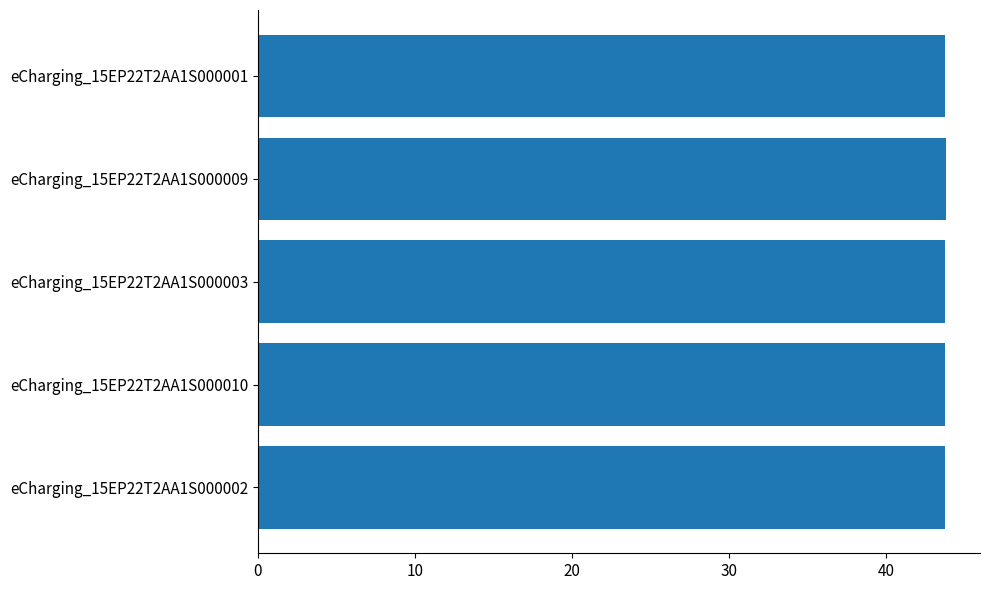

What is the ratio of the value at eCharging_15EP22T2AA1S000003 to the value at eCharging_15EP22T2AA1S000010?

1.0